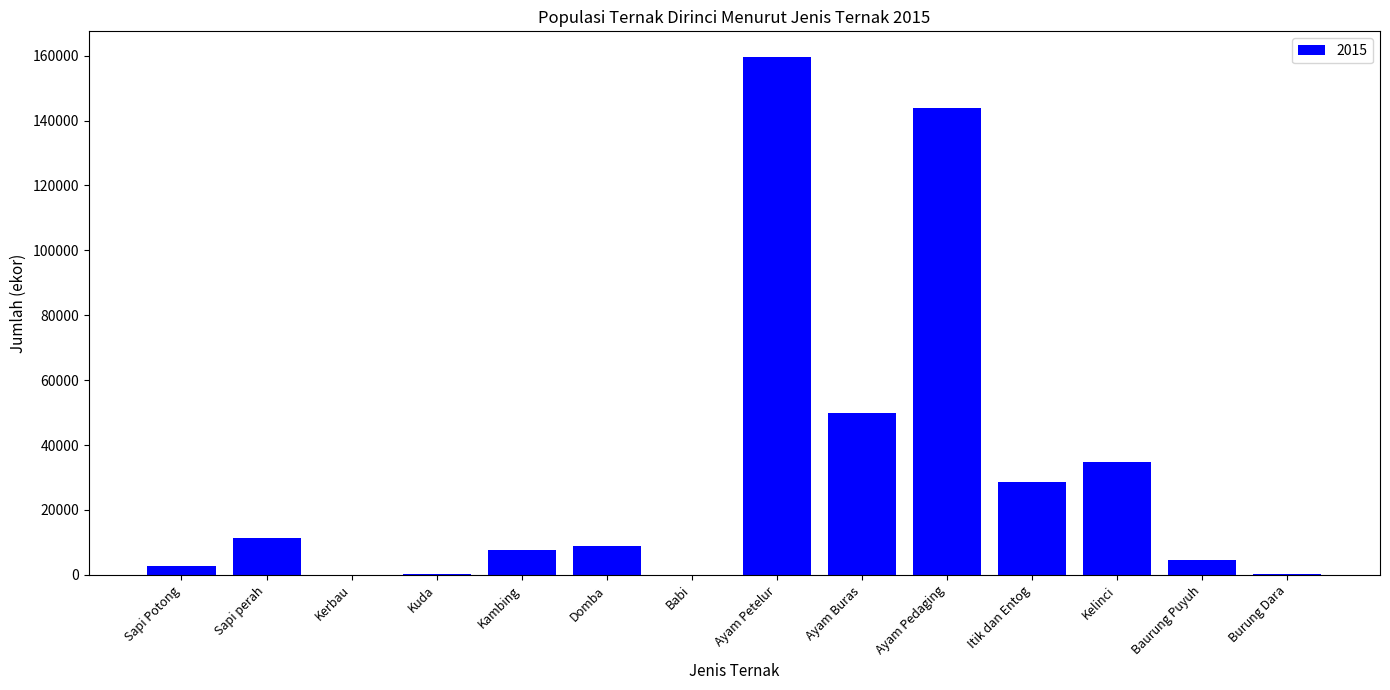

What is the sum of all values?

452534